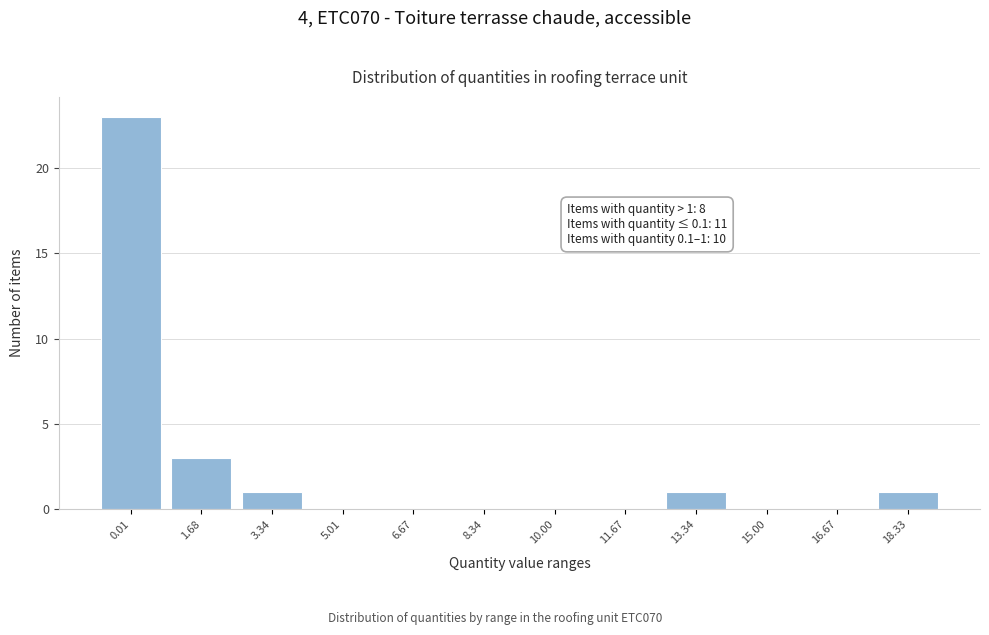

Reading left to right, transcribe all the data shown in this chart.

0.01=23	1.68=3	3.34=1	5.01=0	6.67=0	8.34=0	10.00=0	11.67=0	13.34=1	15.00=0	16.67=0	18.33=1